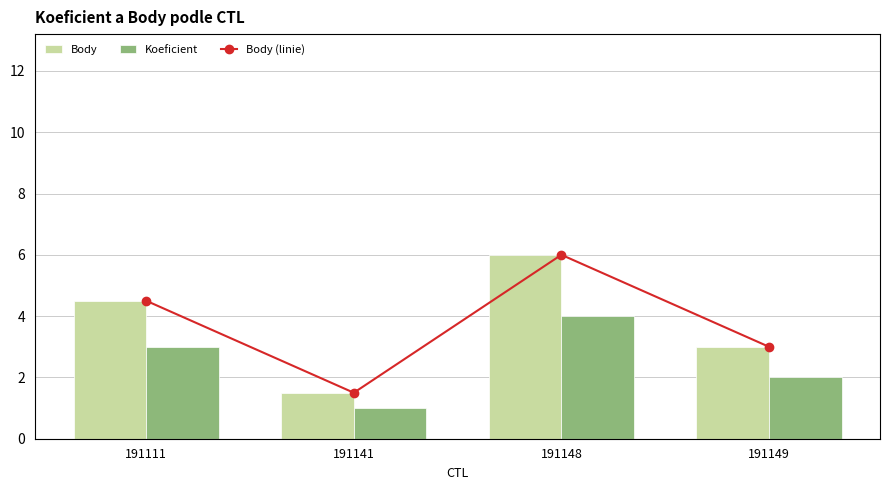

Does the chart contain any negative values?

No